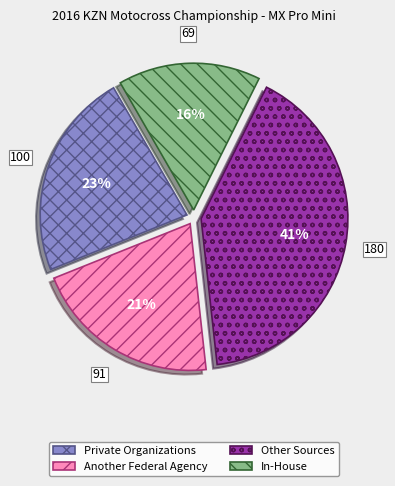

Does any single category account for the majority?

No